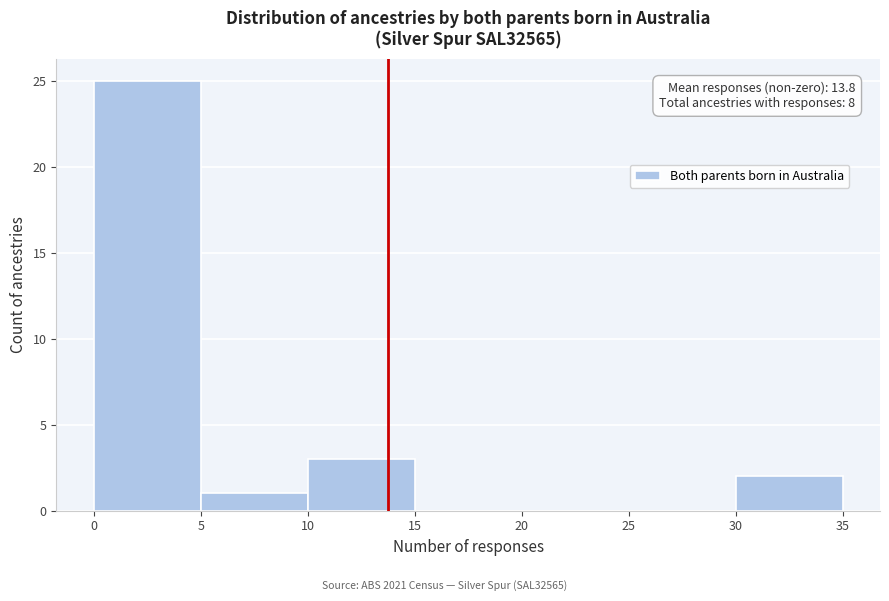

Over which range of the x-axis is the bar tallest?

0 to 5